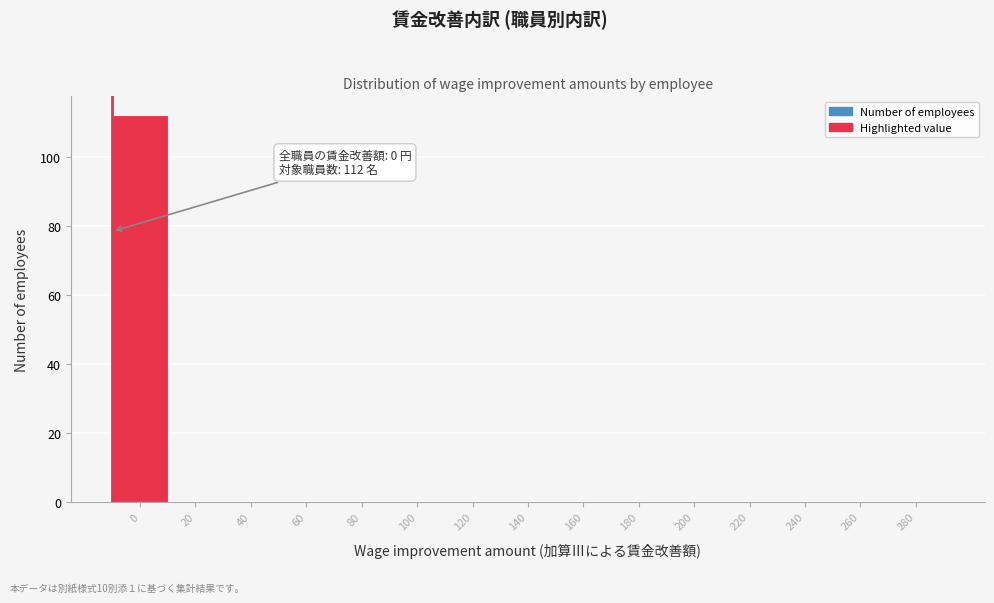

Reading left to right, list all the values displayed in this chart.

0=112	20=0	40=0	60=0	80=0	100=0	120=0	140=0	160=0	180=0	200=0	220=0	240=0	260=0	280=0